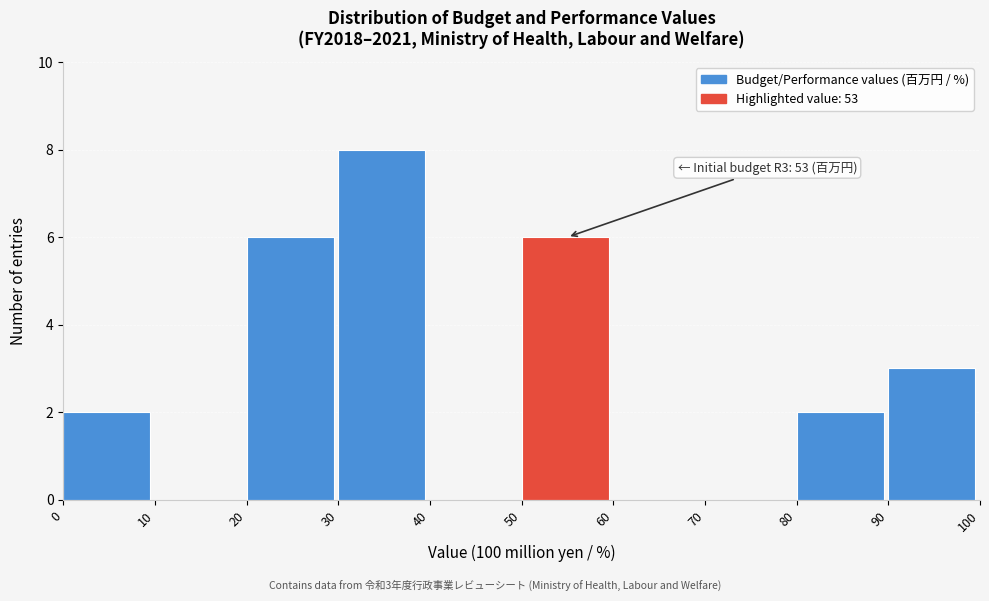

Which range on the x-axis has the tallest bar?

30 to 40